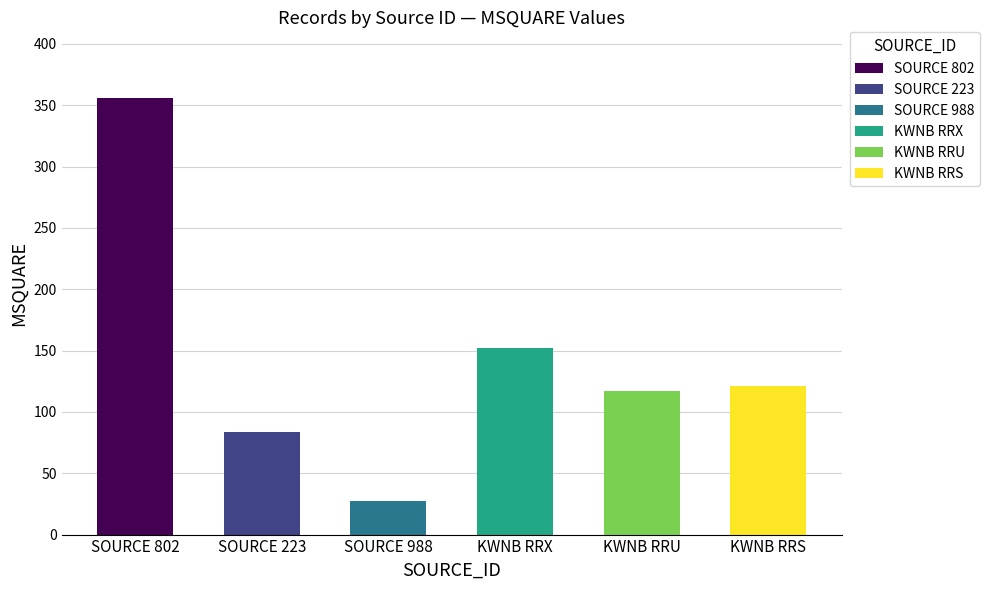

What is the difference between the maximum and minimum values?

329